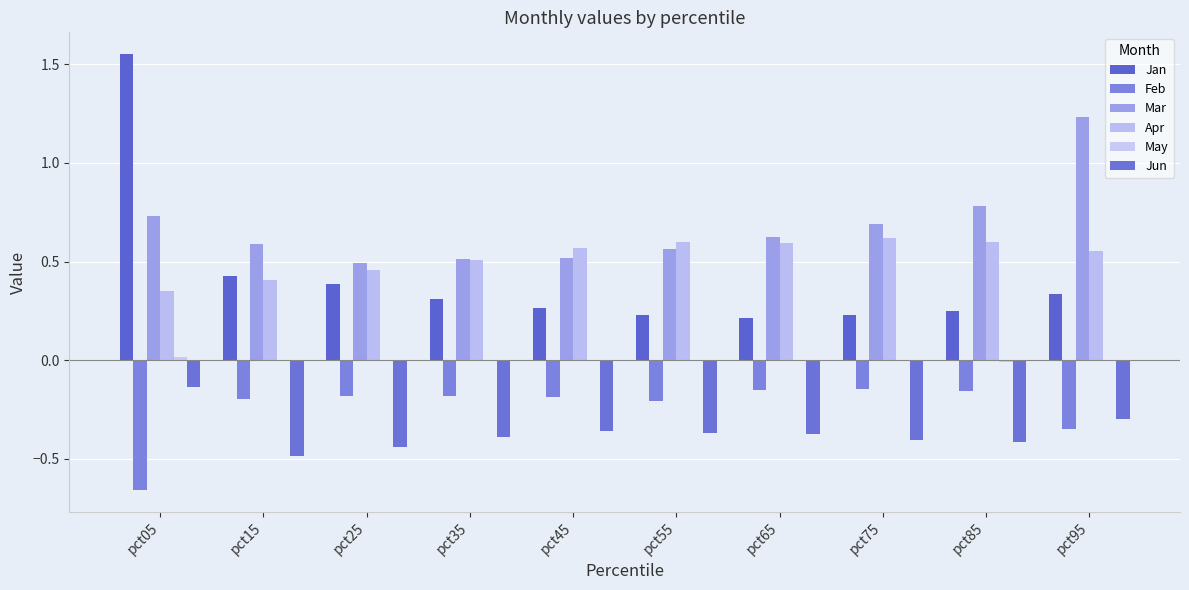

How many categories are shown in the chart?

10